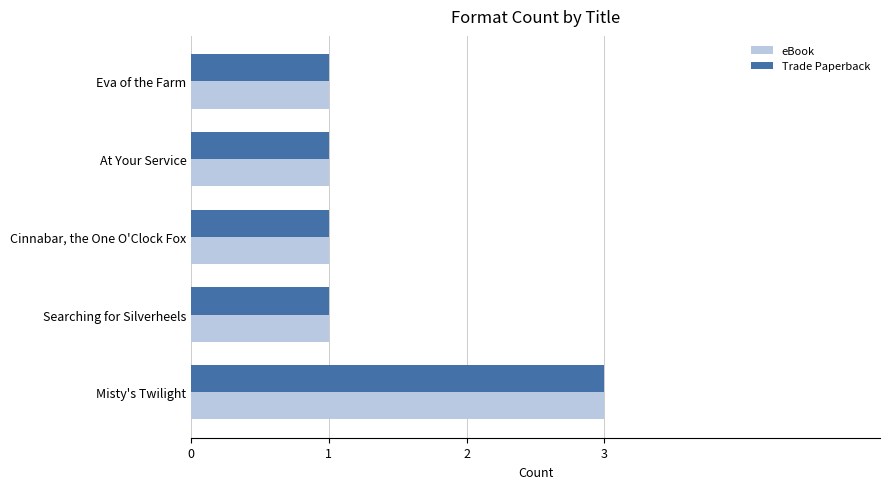

What is the sum of all eBook values?

7